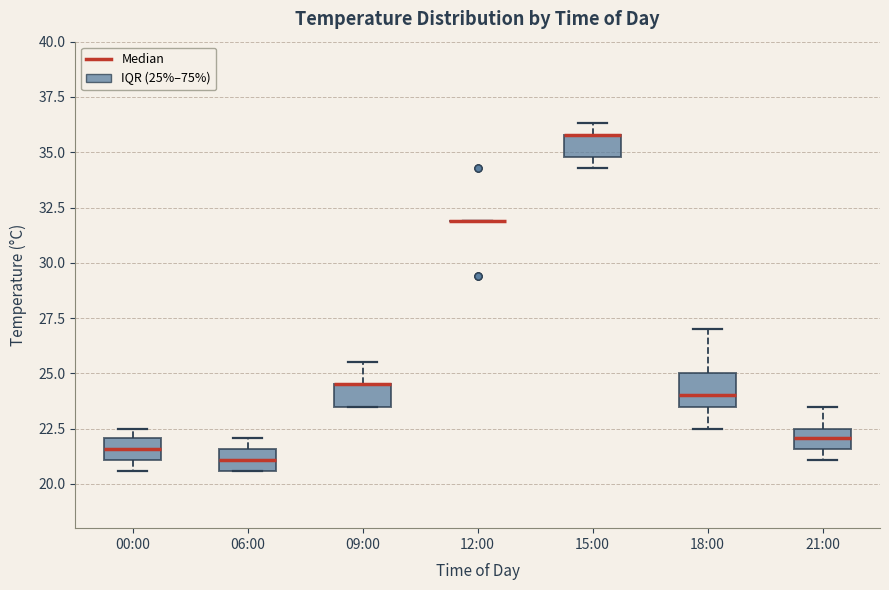

Reading left to right, read every box against the y-axis: the position of its median line, the range the box covers, and the ends of its whiskers. The values are not printed on the chart, so give them approximately, as read against the axis.

00:00: median 21.5, box 21.0 to 22.0, whiskers 20.5 to 22.5
06:00: median 21.0, box 20.5 to 21.5, whiskers 20.5 to 22.0
09:00: median 24.5 (drawn on the box's upper edge), box 23.5 to 24.5, whiskers 23.5 to 25.5
12:00: box collapsed to a line at 32.0, whiskers 32.0 to 32.0
15:00: median 36.0 (drawn on the box's upper edge), box 35.0 to 36.0, whiskers 34.5 to 36.5
18:00: median 24.0, box 23.5 to 25.0, whiskers 22.5 to 27.0
21:00: median 22.0, box 21.5 to 22.5, whiskers 21.0 to 23.5